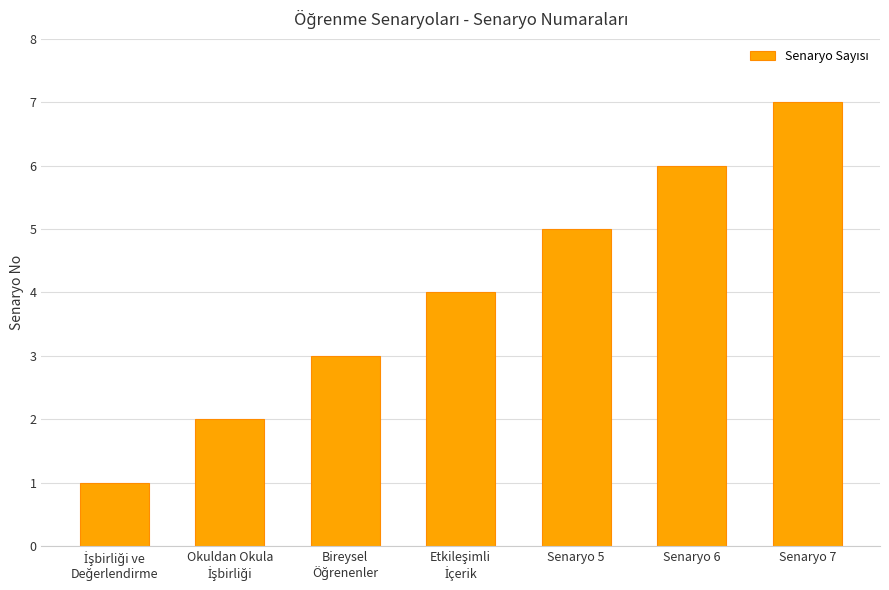

The chart shows a value of 7 at Senaryo 7. True or false?

True